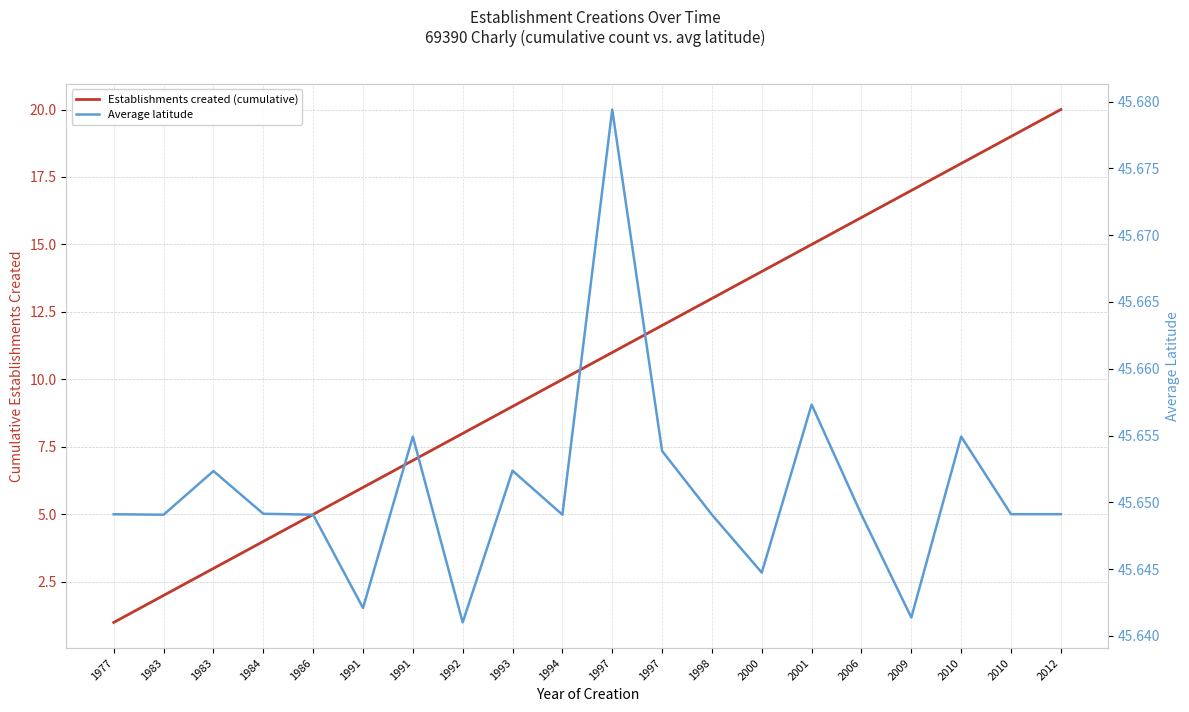

Reading left to right, extract all data points from this chart.

Establishments created (cumulative): 1977=1.0	1983=2.0	1983=3.0	1984=4.0	1986=5.0	1991=6.0	1991=7.0	1992=8.0	1993=9.0	1994=10.0	1997=11.0	1997=12.0	1998=13.0	2000=14.0	2001=15.0	2006=16.0	2009=17.0	2010=18.0	2010=19.0	2012=20.0
Average latitude: 1977=45.6	1983=45.6	1983=45.7	1984=45.6	1986=45.6	1991=45.6	1991=45.7	1992=45.6	1993=45.7	1994=45.6	1997=45.7	1997=45.7	1998=45.6	2000=45.6	2001=45.7	2006=45.6	2009=45.6	2010=45.7	2010=45.6	2012=45.6